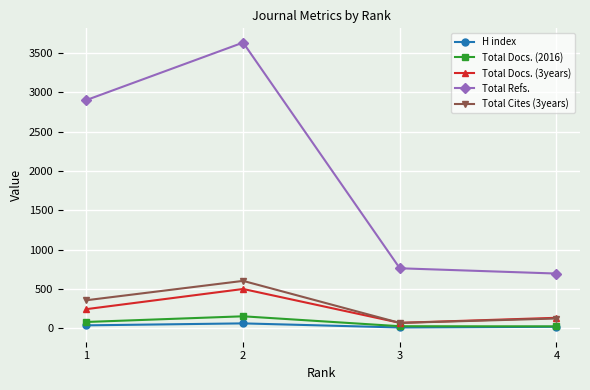

At how many categories does at least one series exceed 1910?

2